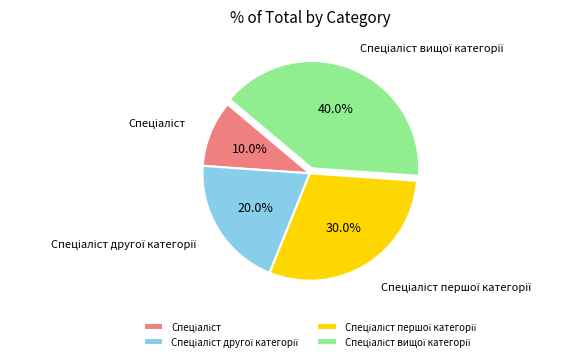

Is there a majority slice in this chart?

No